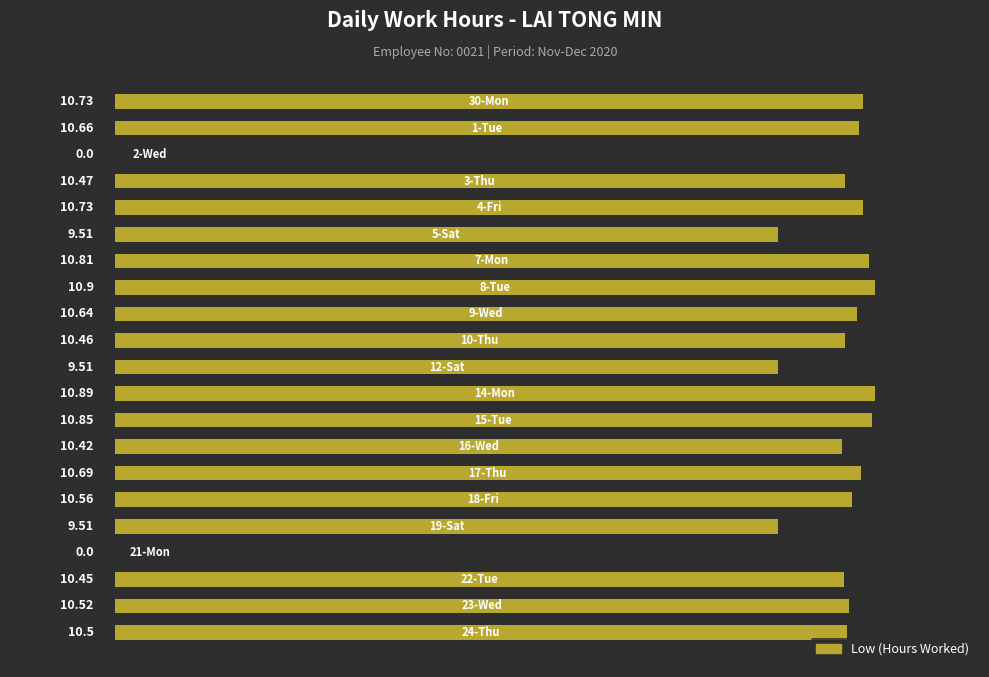

What is the sum of all values?

198.8